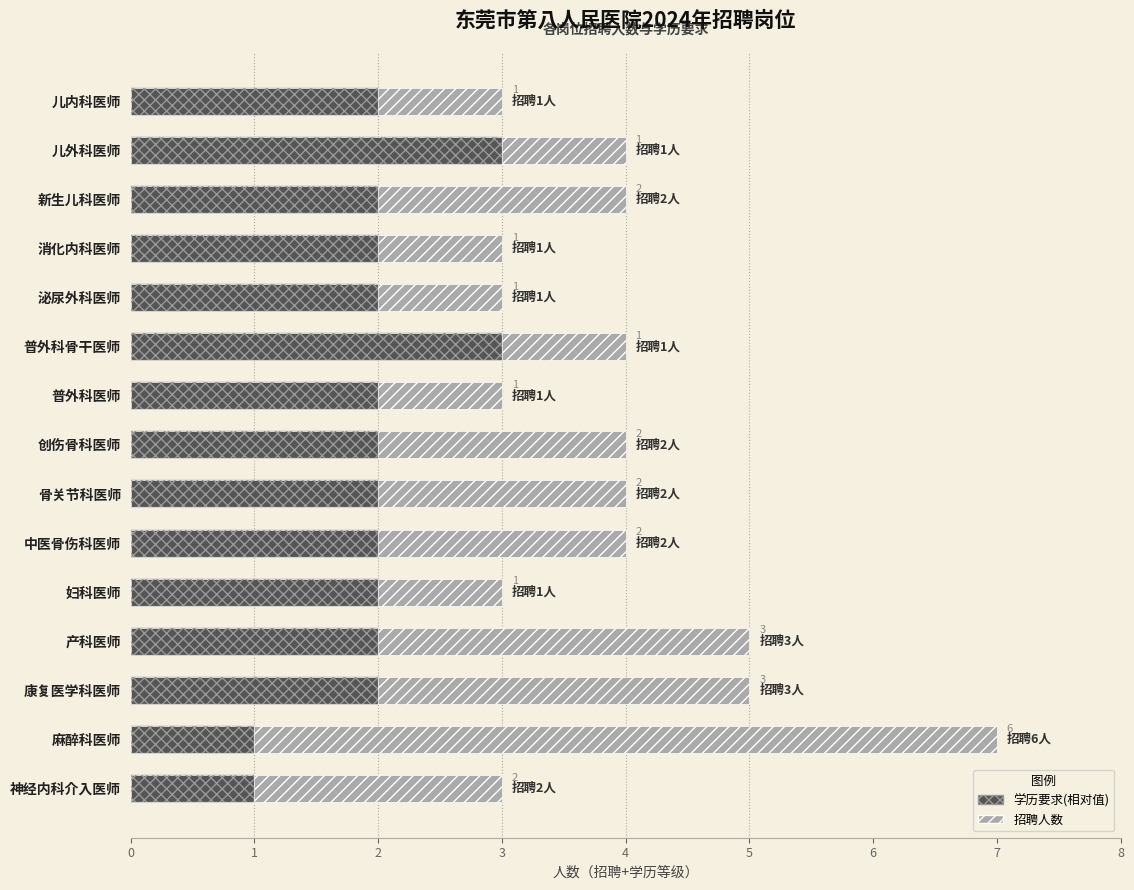

What is the value of the 招聘人数 bar at the 14th from the left?

6